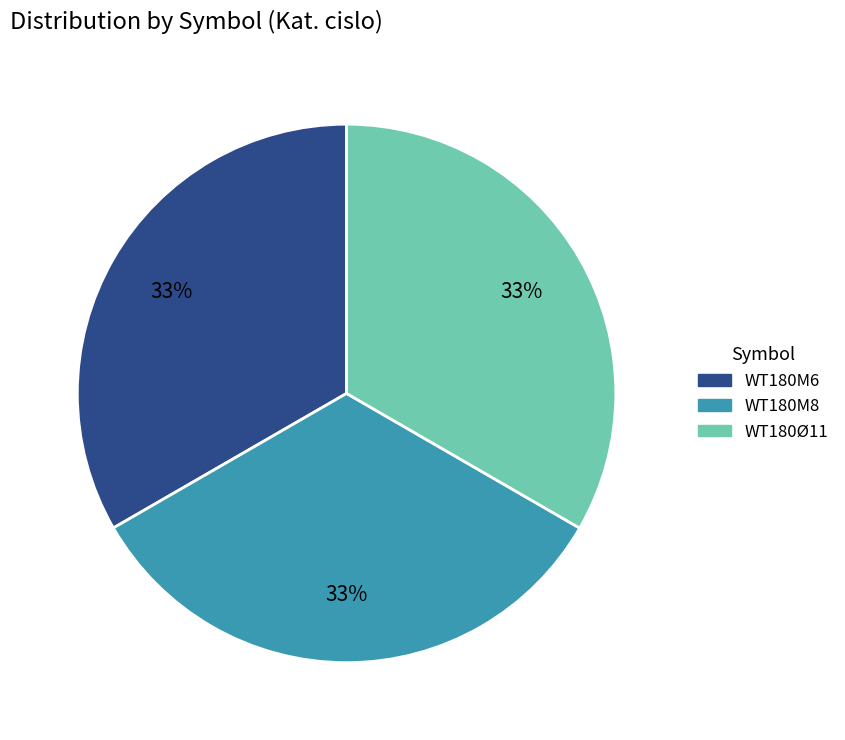

What percentage is the WT180Ø11 slice, to the nearest percent?

33%